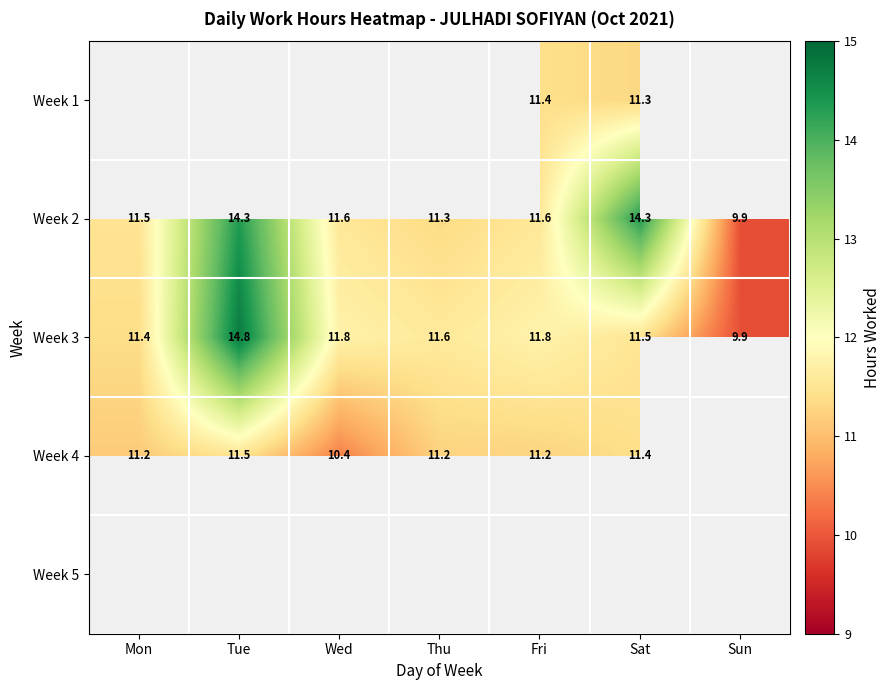

Read the Week 2 value at Thu.

11.3